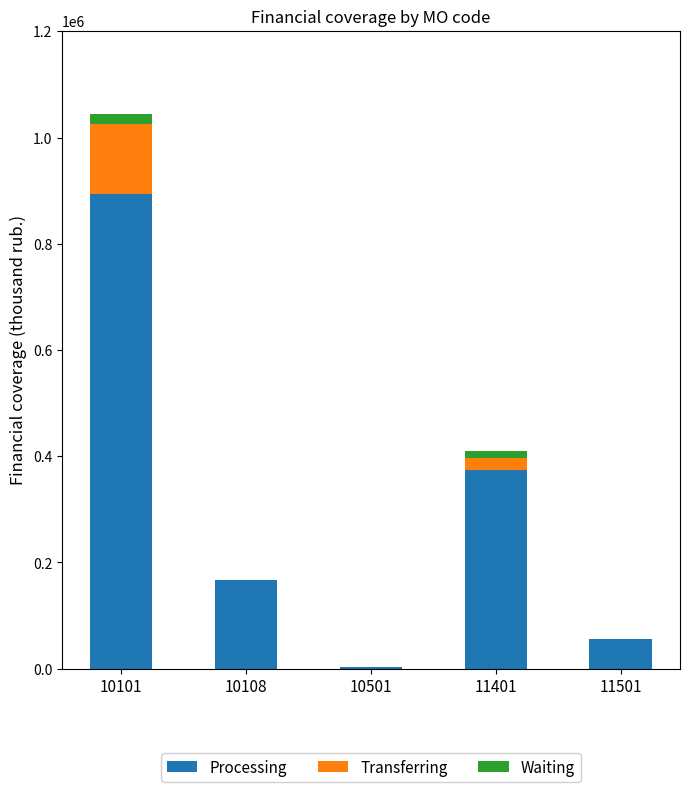

What is the total value across all series at 10501?

2230.7